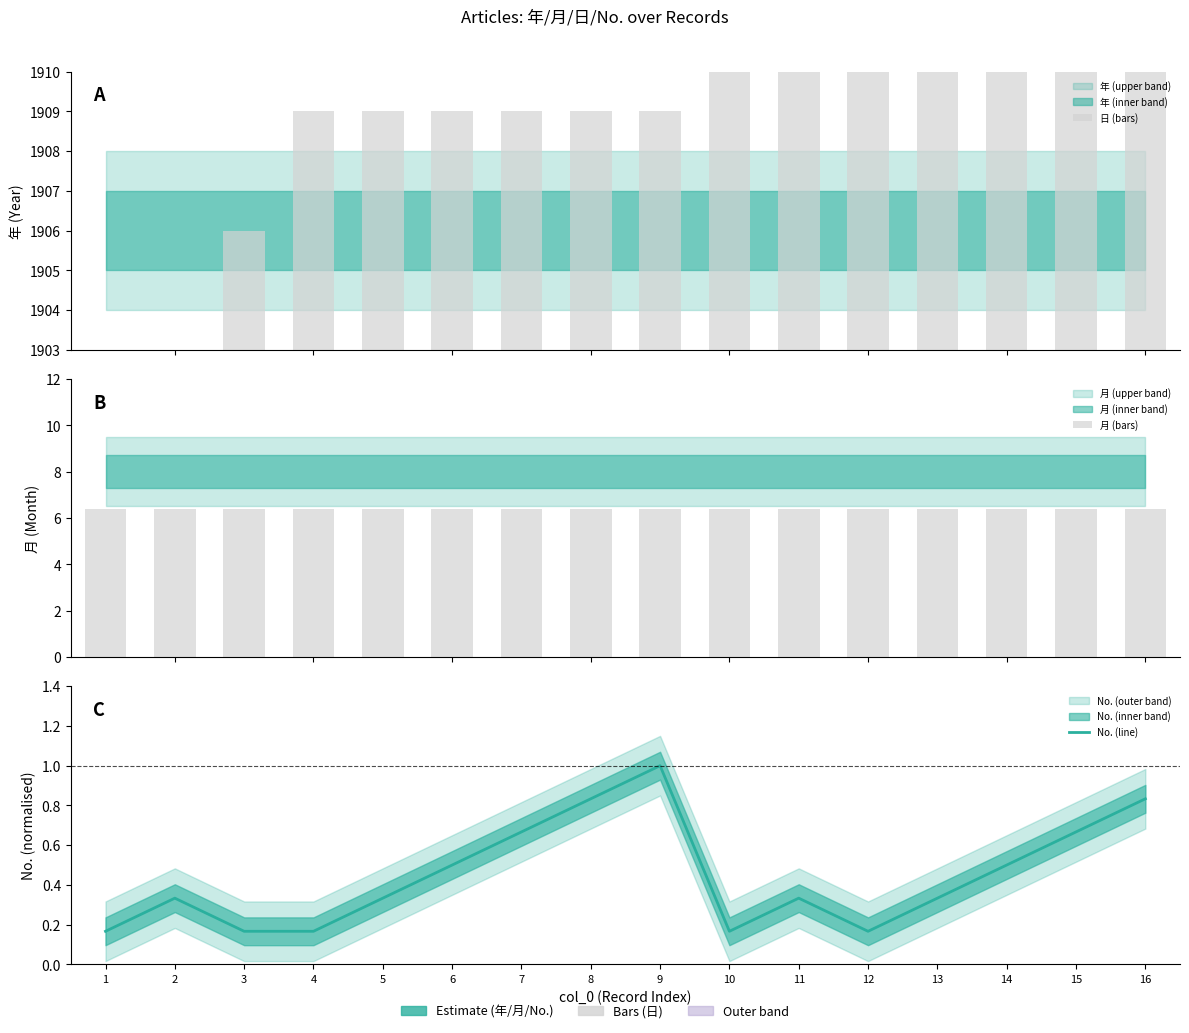

Between 7 and 12, which series saw the biggest shift?

日 (bars)